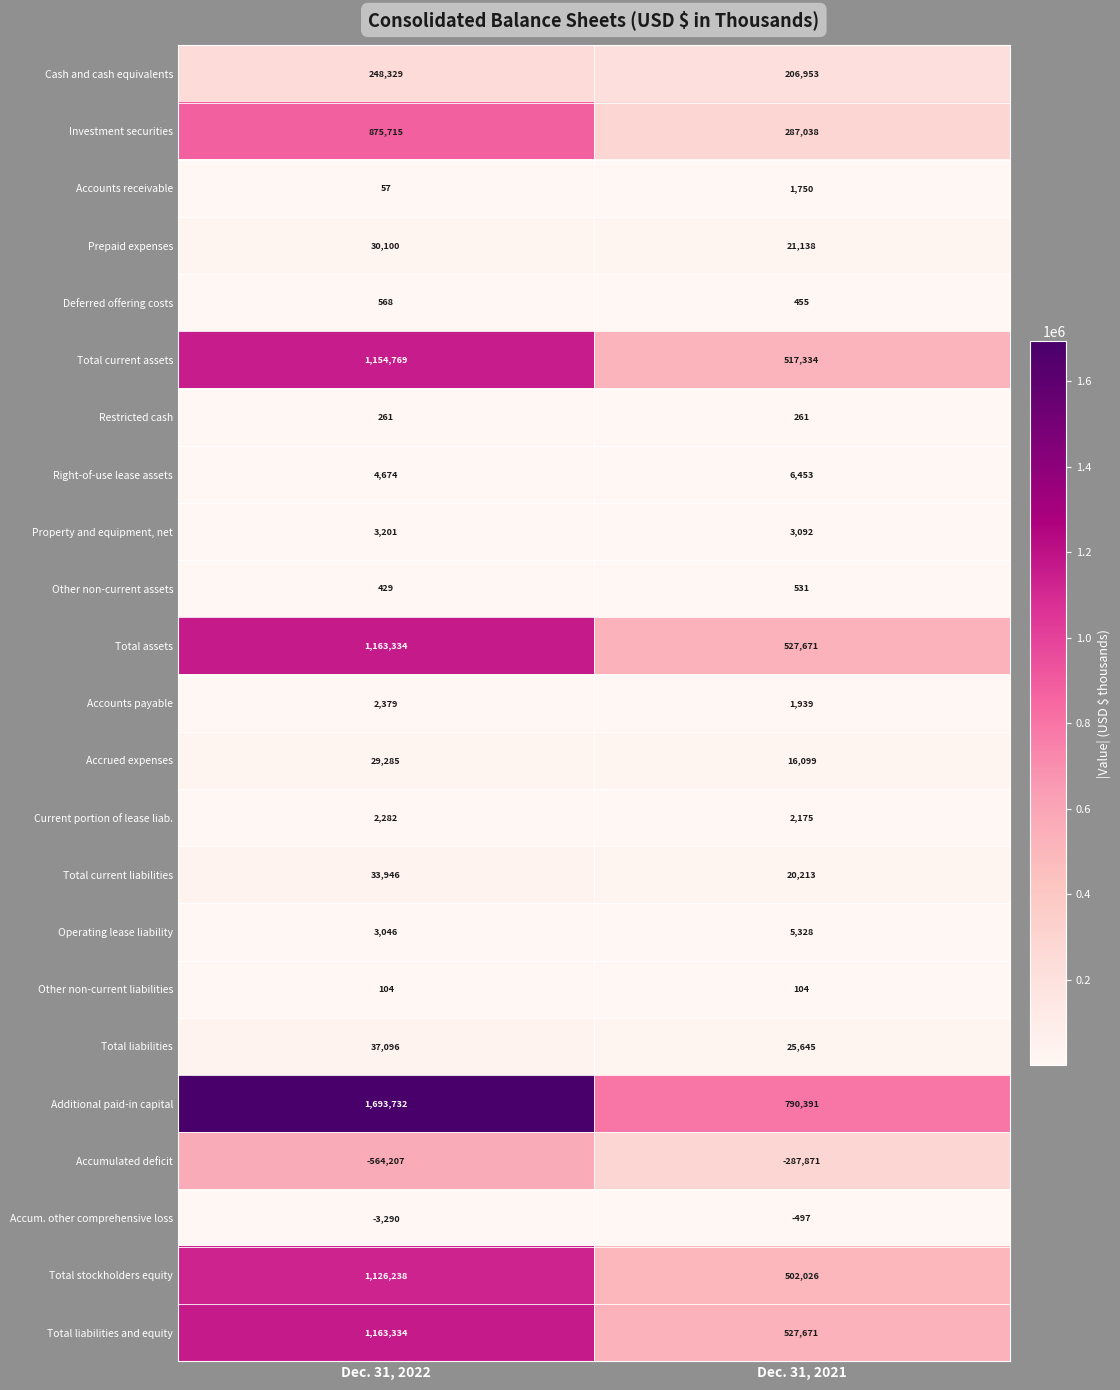

True or false: Restricted cash has a value of 440 at Dec. 31, 2021.

False